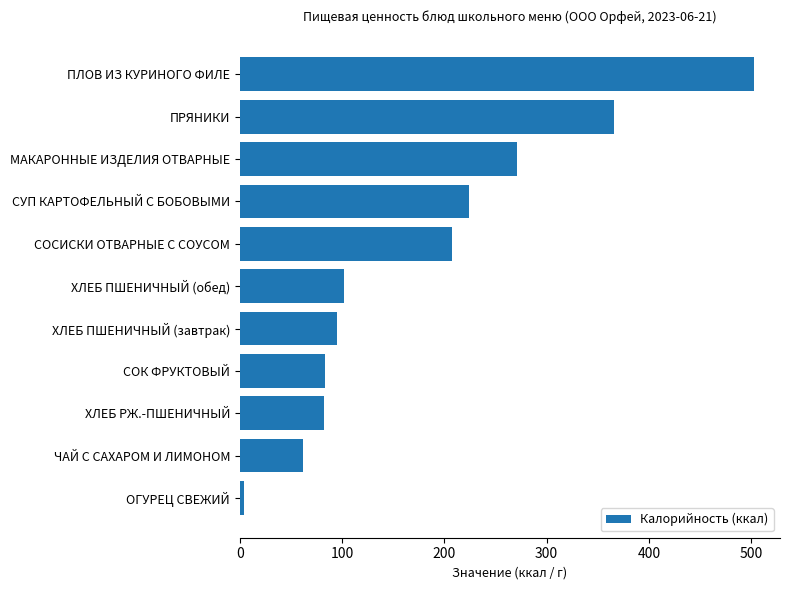

What is the approximate value at ПРЯНИКИ, to the nearest 10?

370